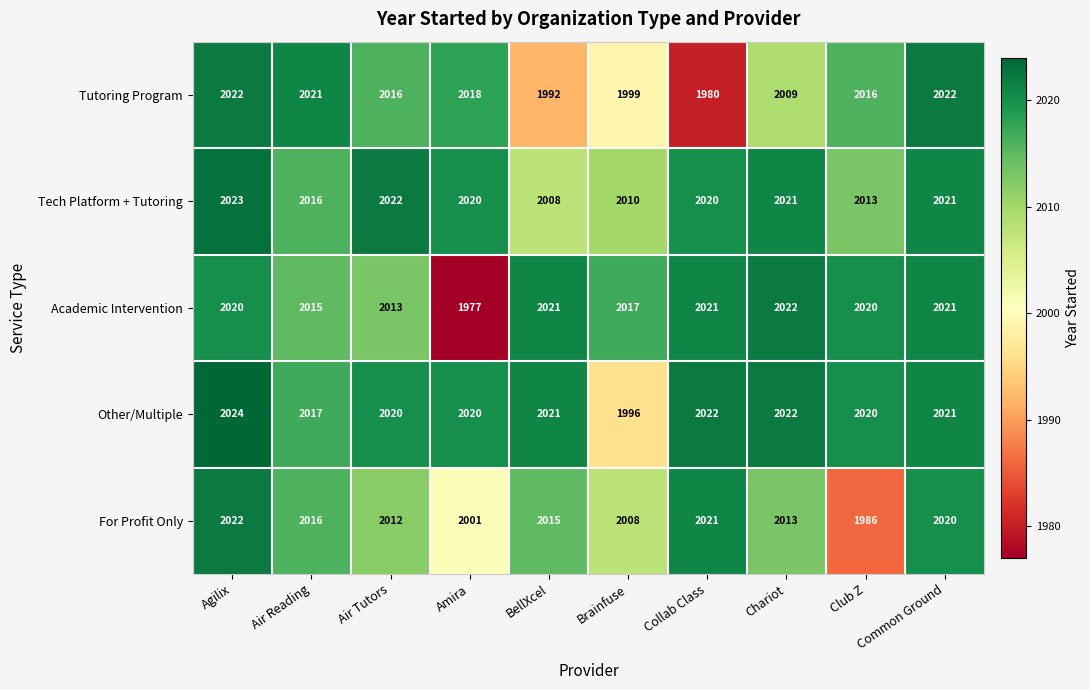

What is the highest value of the Tech Platform + Tutoring series?

2023